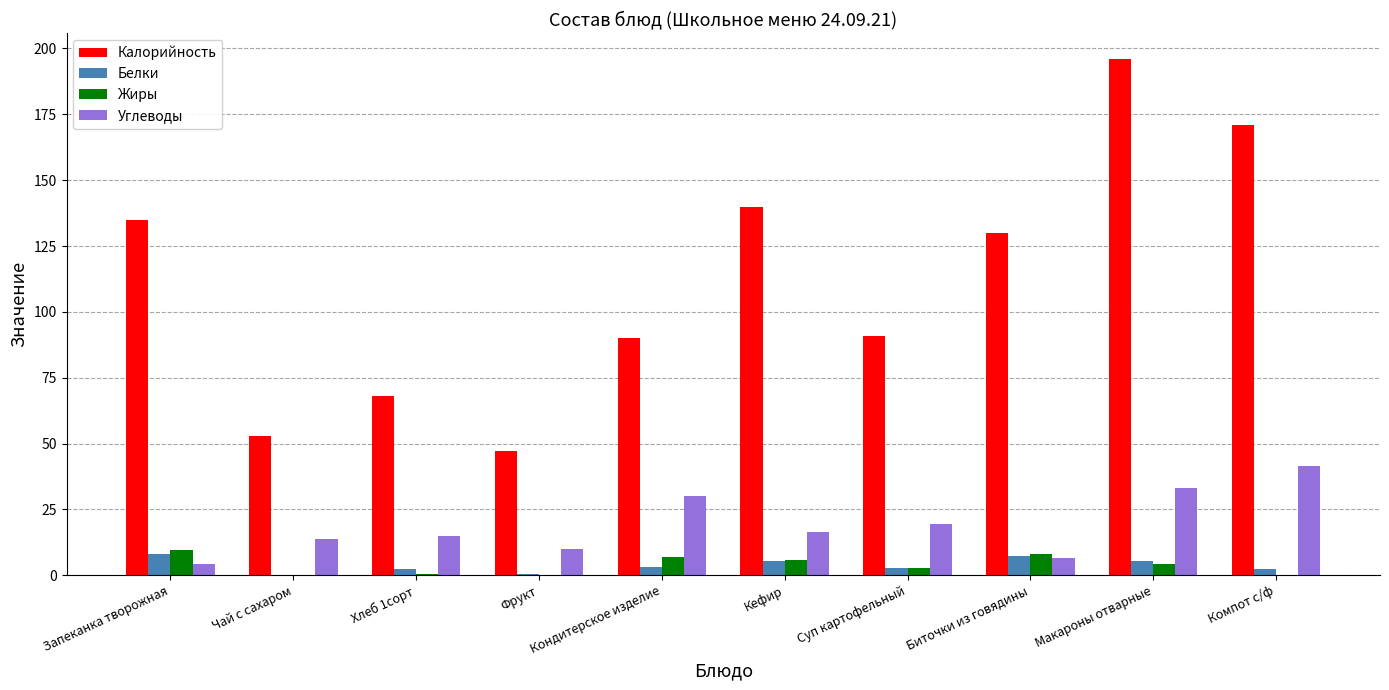

True or false: Белки has a value of 5.5 at Макароны отварные.

True